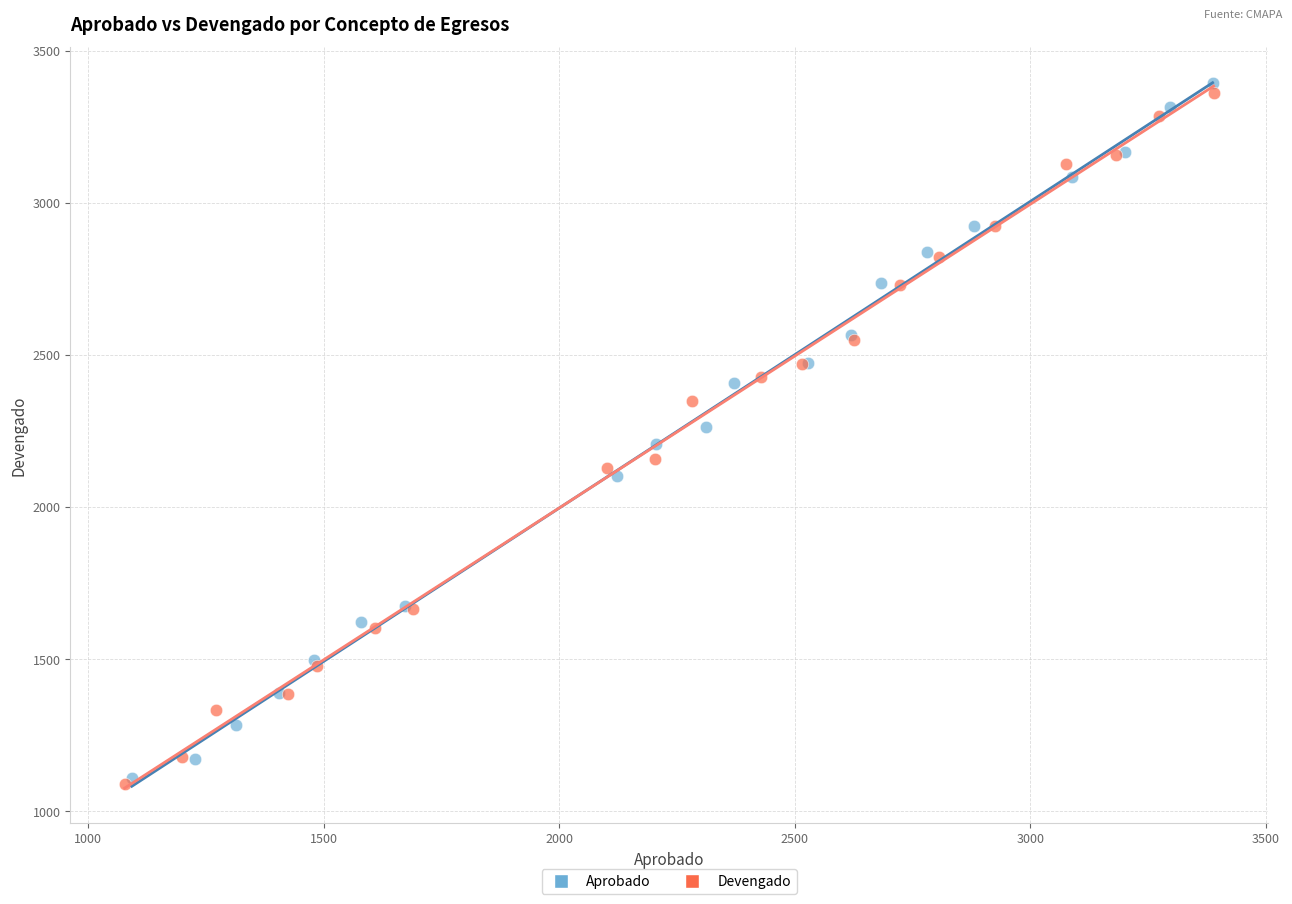

Which series has the largest Y range (max minus min)?

Aprobado